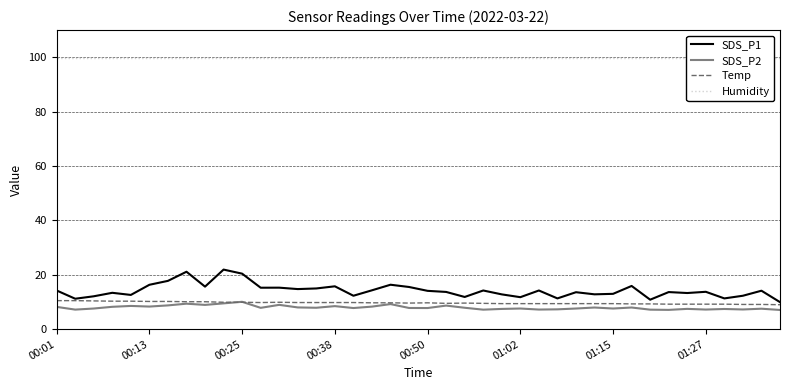

True or false: Humidity and SDS_P1 cross at least once.

False